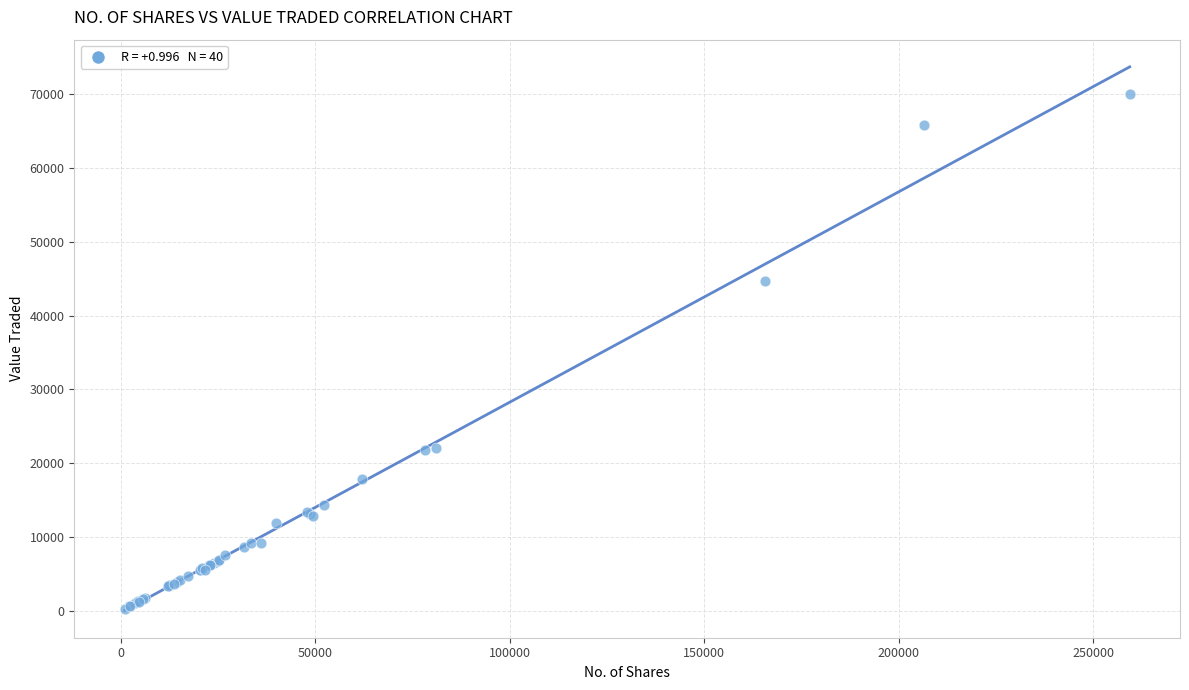

What Y value in the scatter plot is closest to 35149?

44733